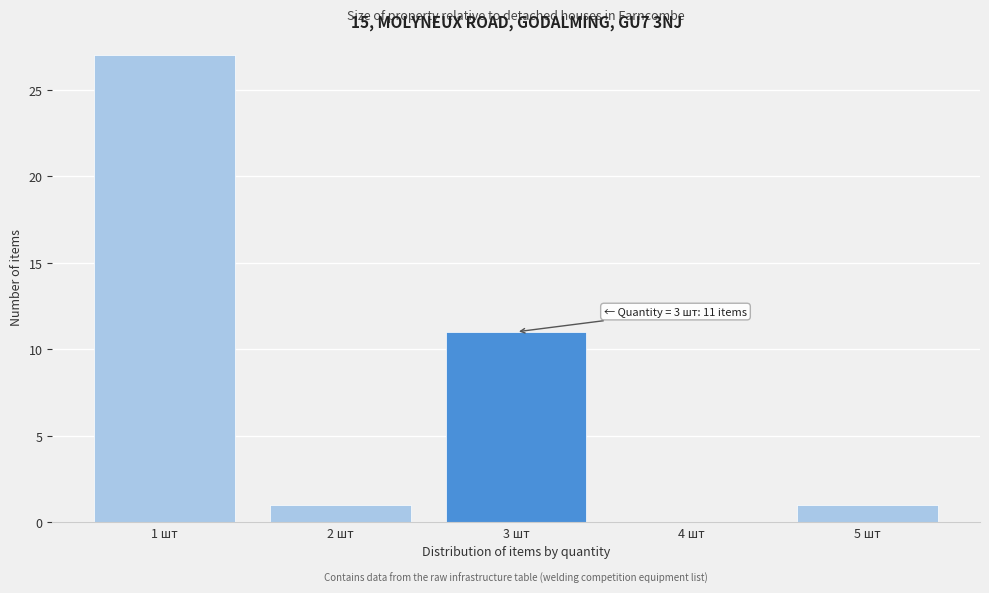

Reading left to right, list all the values displayed in this chart.

1 шт=27	2 шт=1	3 шт=11	4 шт=0	5 шт=1